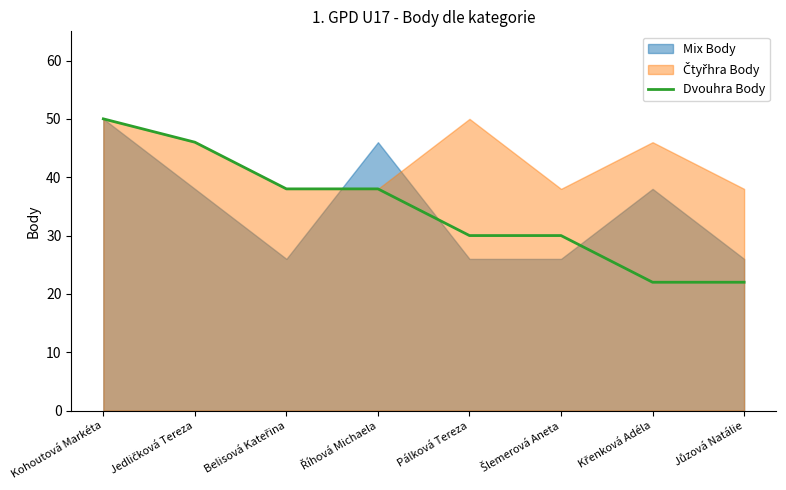

True or false: Dvouhra Body has a value of 51 at Pálková Tereza.

False